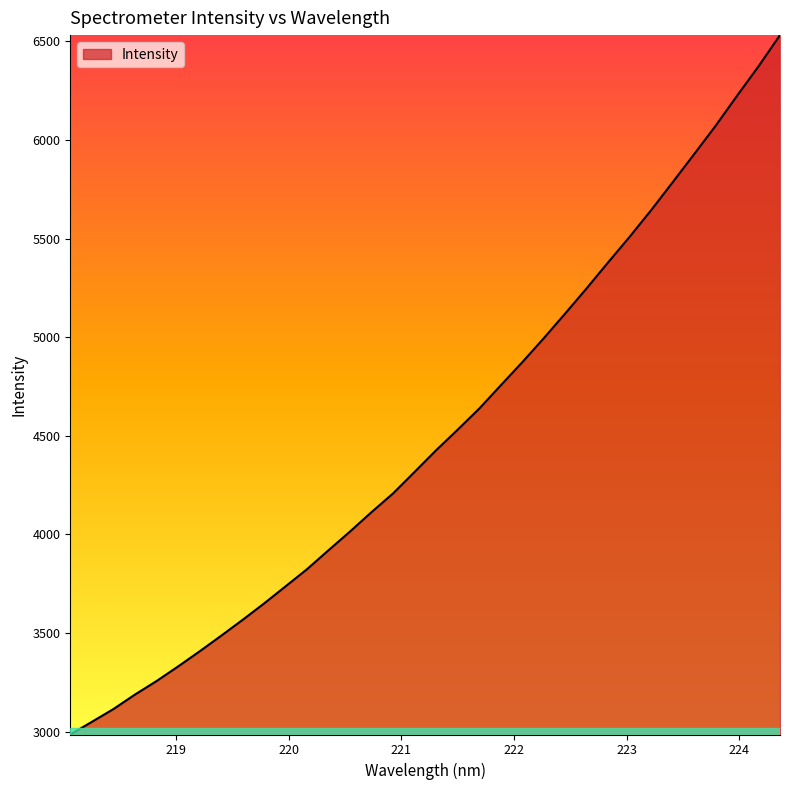

What is the minimum value shown in the chart?

2984.9